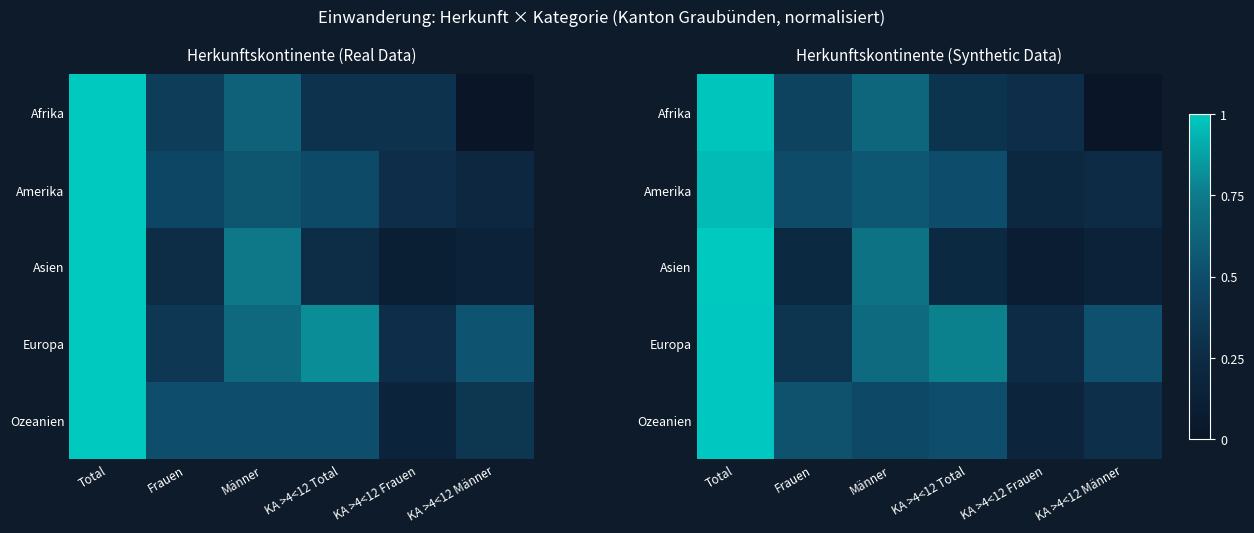

Where is Ozeanien nearest to the value 0?

KA >4<12 Frauen